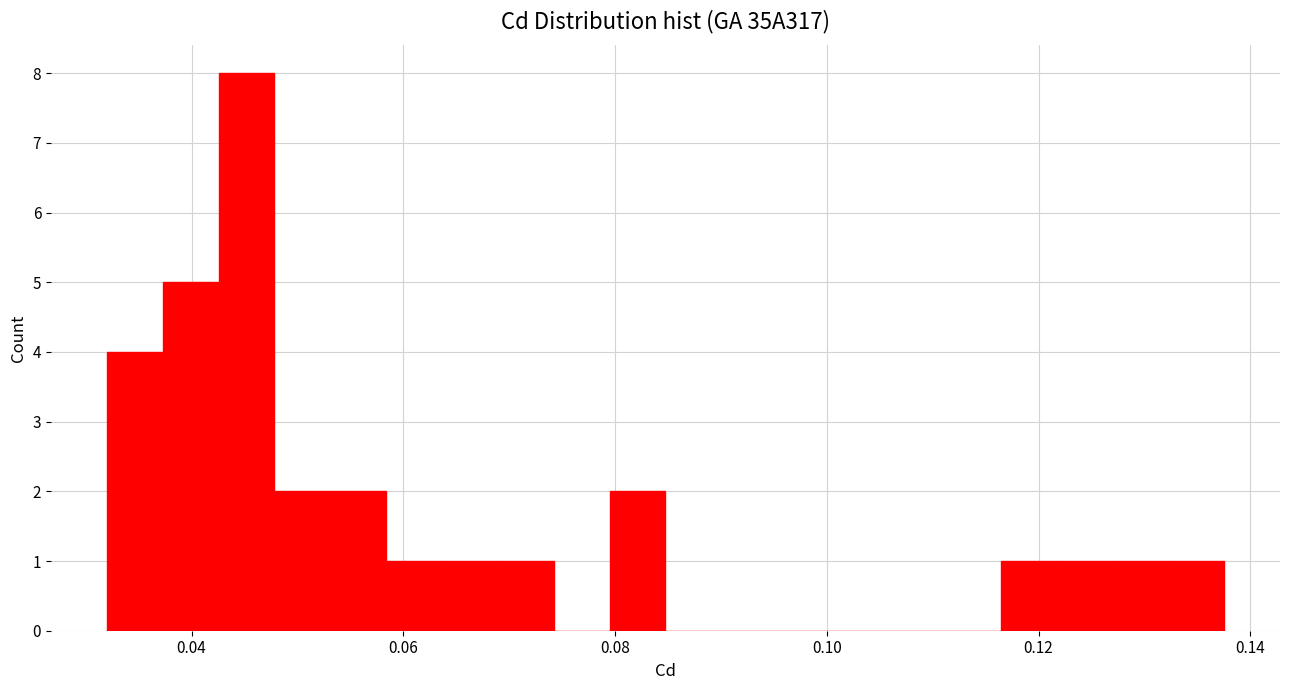

Read against the x-axis, roughly where is the centre of the tallest bar?

0.046